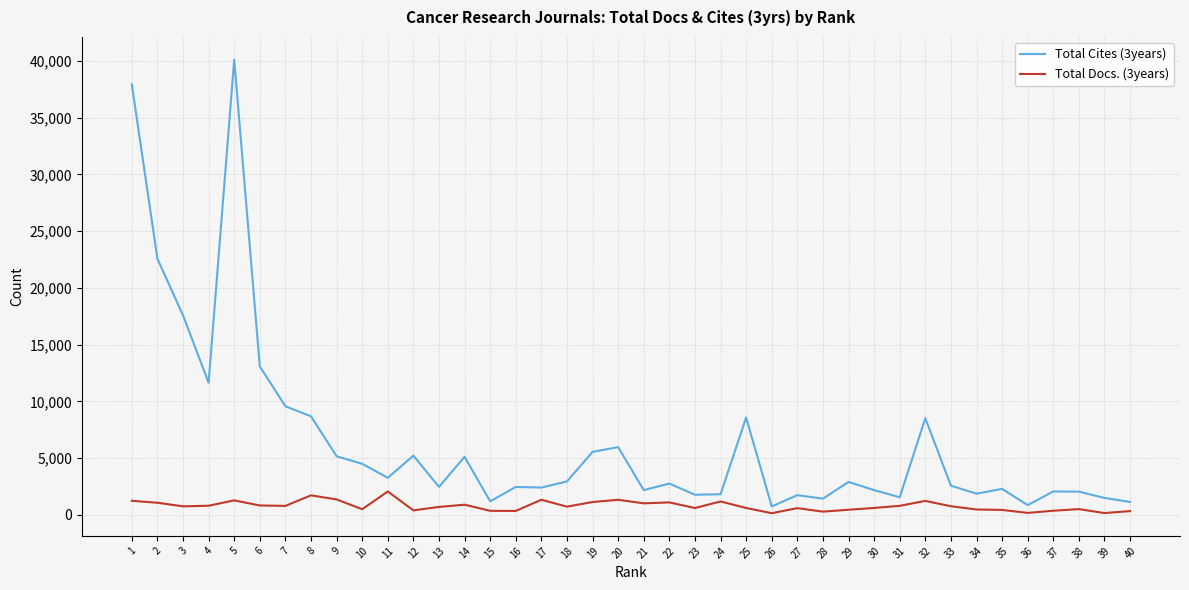

What is the highest value of the Total Docs. (3years) series?

2059